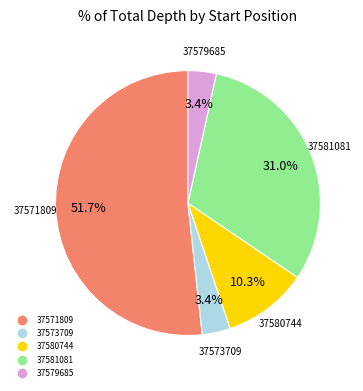

What is the total percentage of 37571809 and 37579685?

55.2%